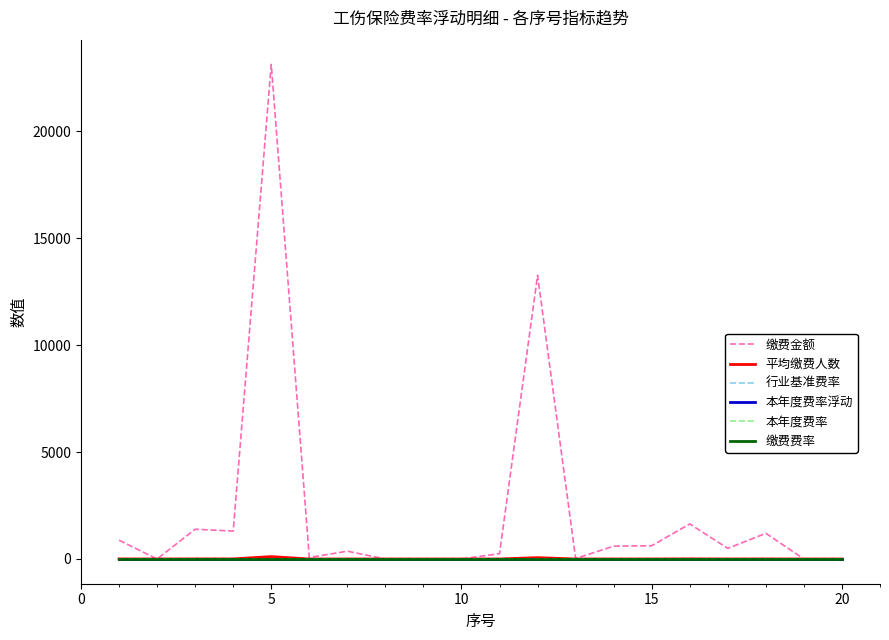

Is this an area chart (filled region under the line)?

No